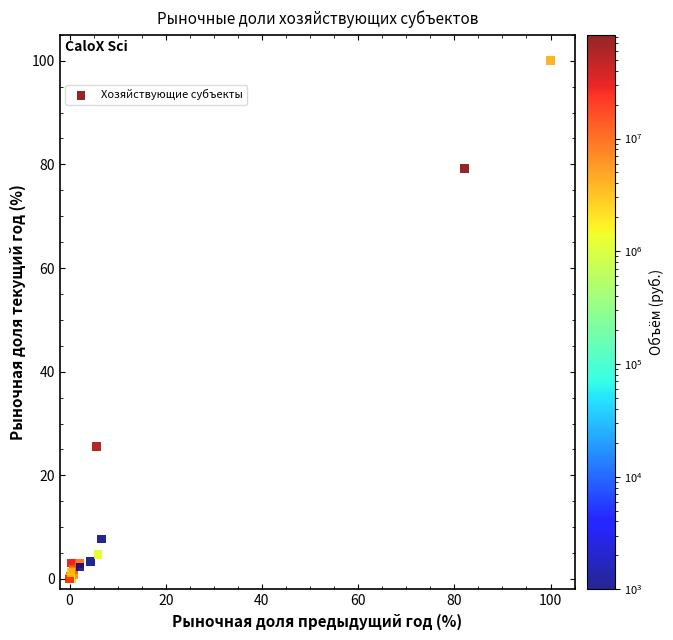

What Y value in the scatter plot is closest to 50?

25.5